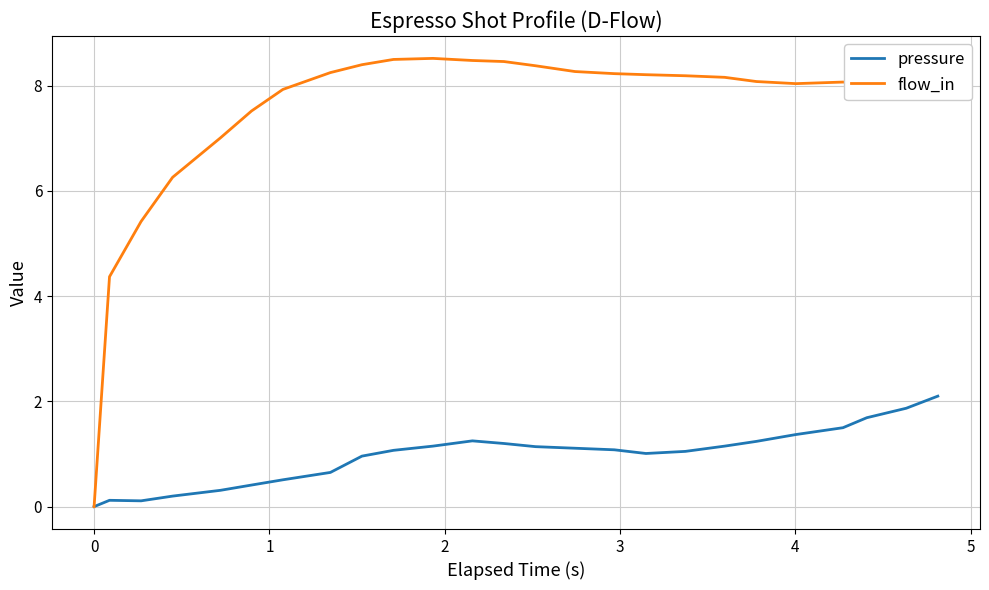

Which series has the largest range (max minus min)?

flow_in